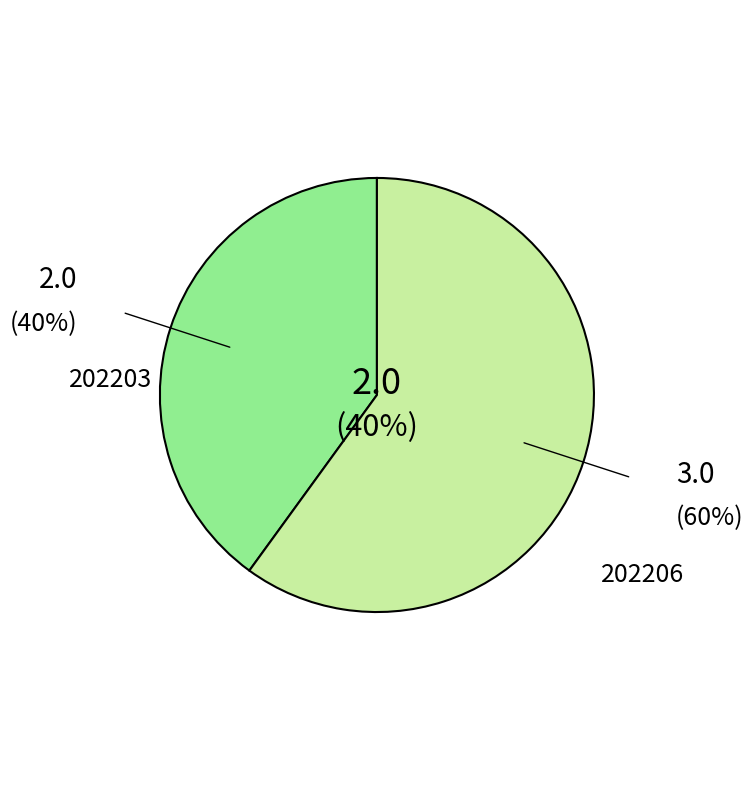

How many slices are in this pie chart?

2